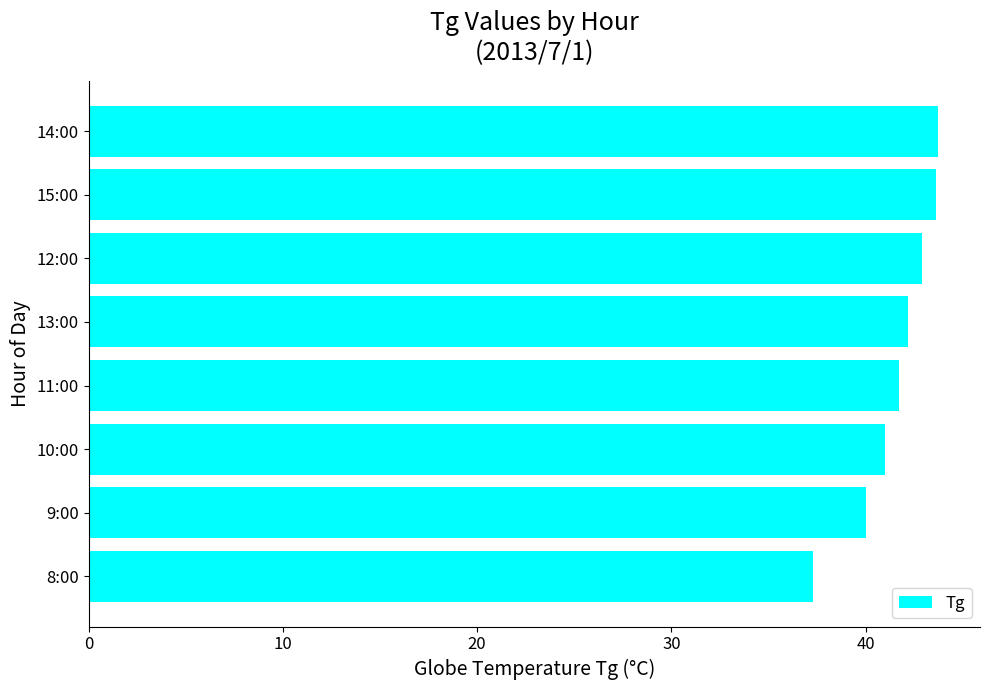

What is the minimum value shown in the chart?

37.3